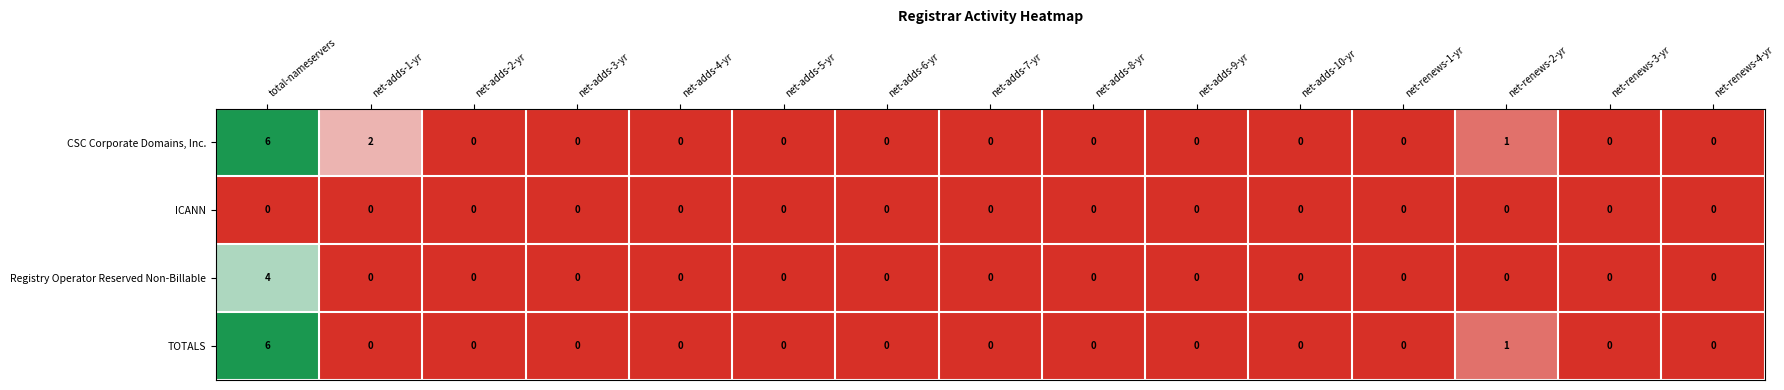

Which series has the largest total across all categories?

CSC Corporate Domains, Inc.